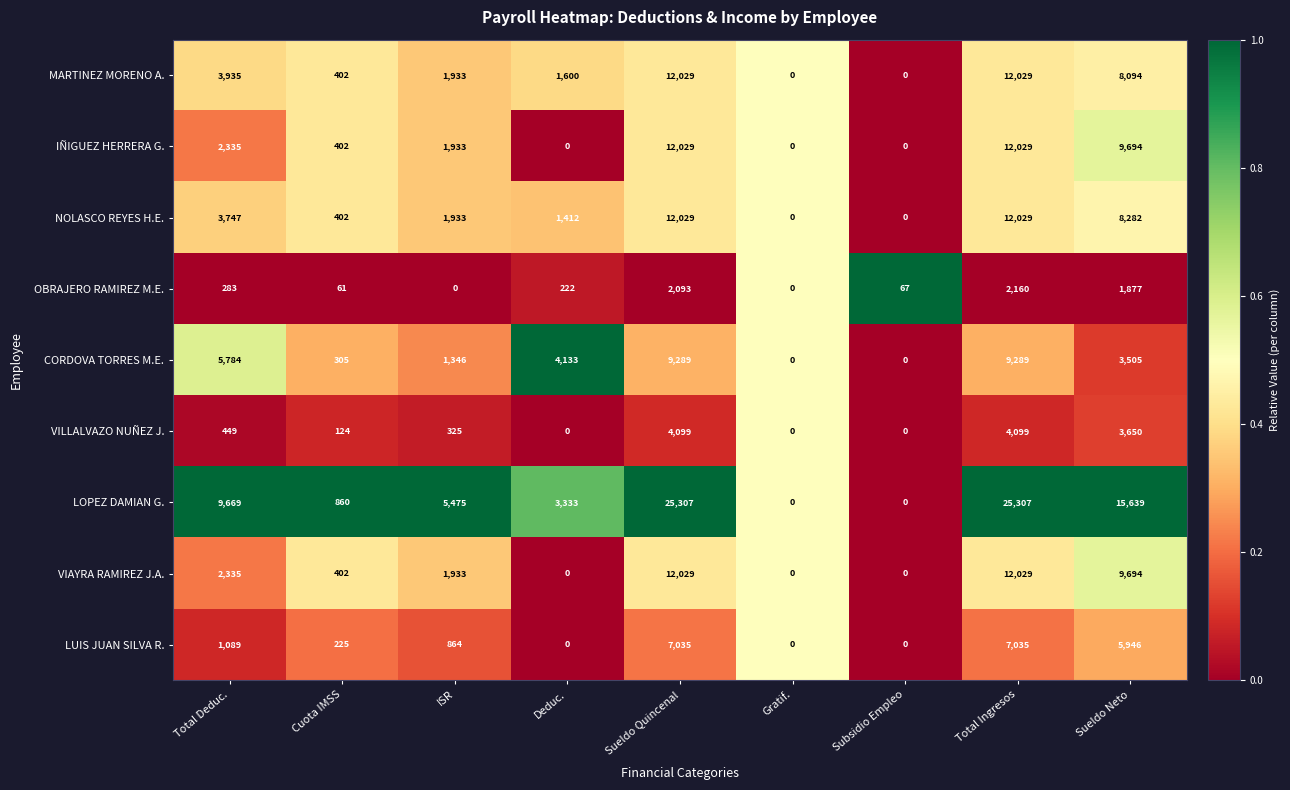

Is it true that OBRAJERO RAMIREZ M.E. equals 0 at Gratif.?

True